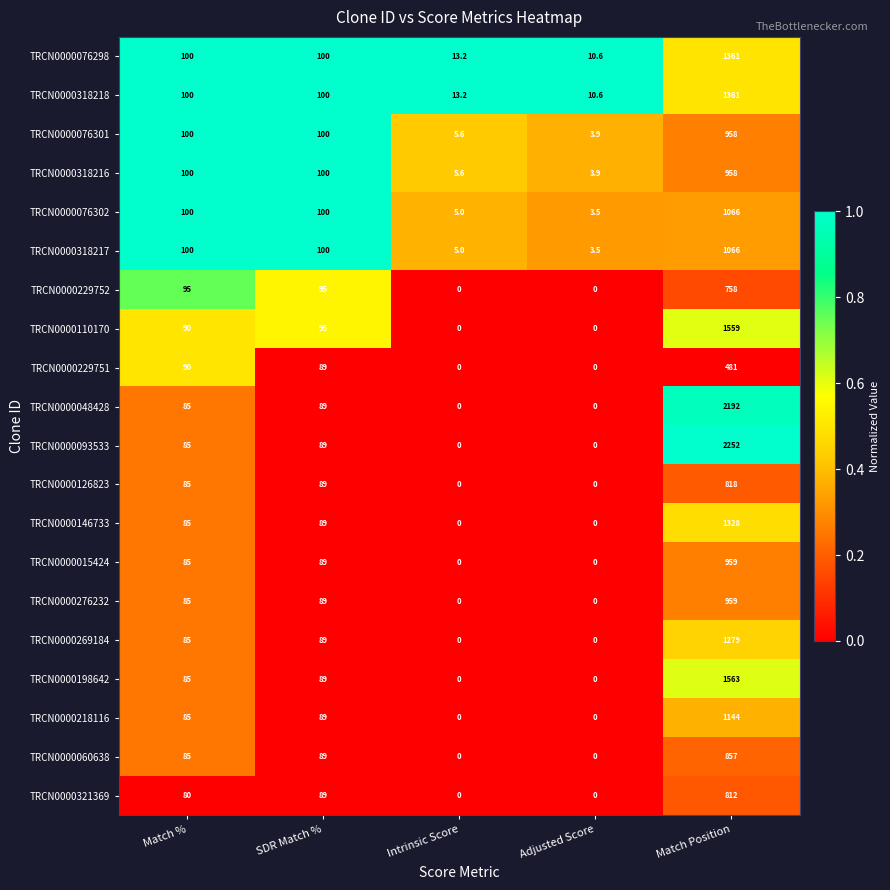

What is the sum of the TRCN0000218116 values at Intrinsic Score and Match %?

85.0